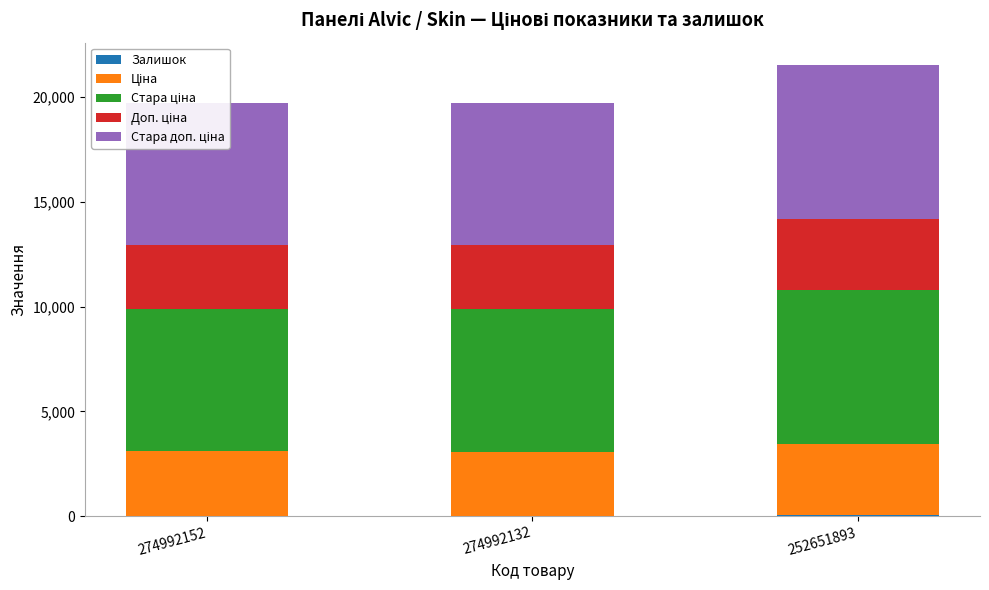

True or false: Доп. ціна has a value of 3060.0 at 274992152.

True